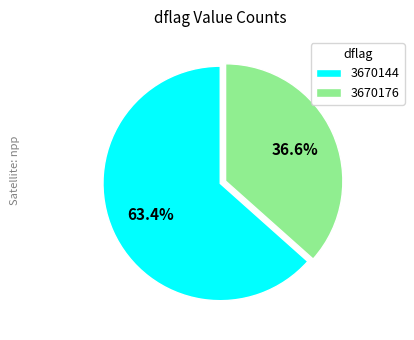

Approximately how many times larger is the value at 3670176 compared to 3670144?

0.6